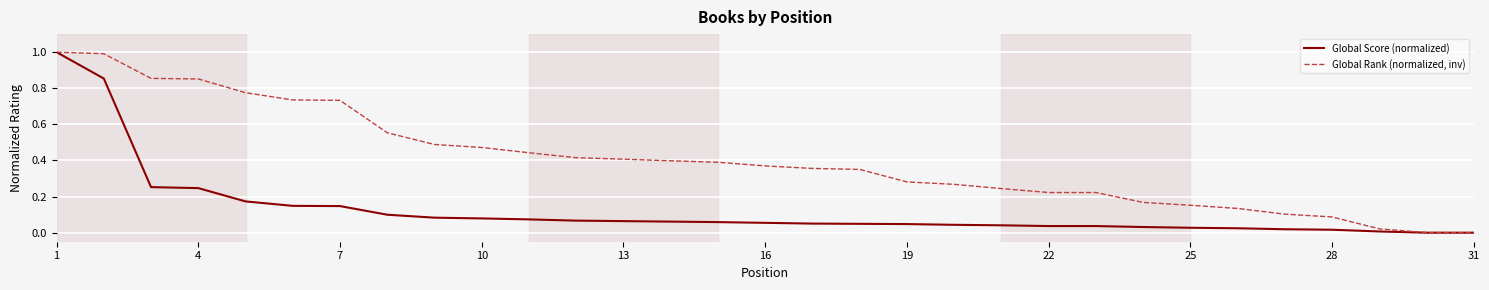

Which series has the largest total across all categories?

Global Rank (normalized, inv)